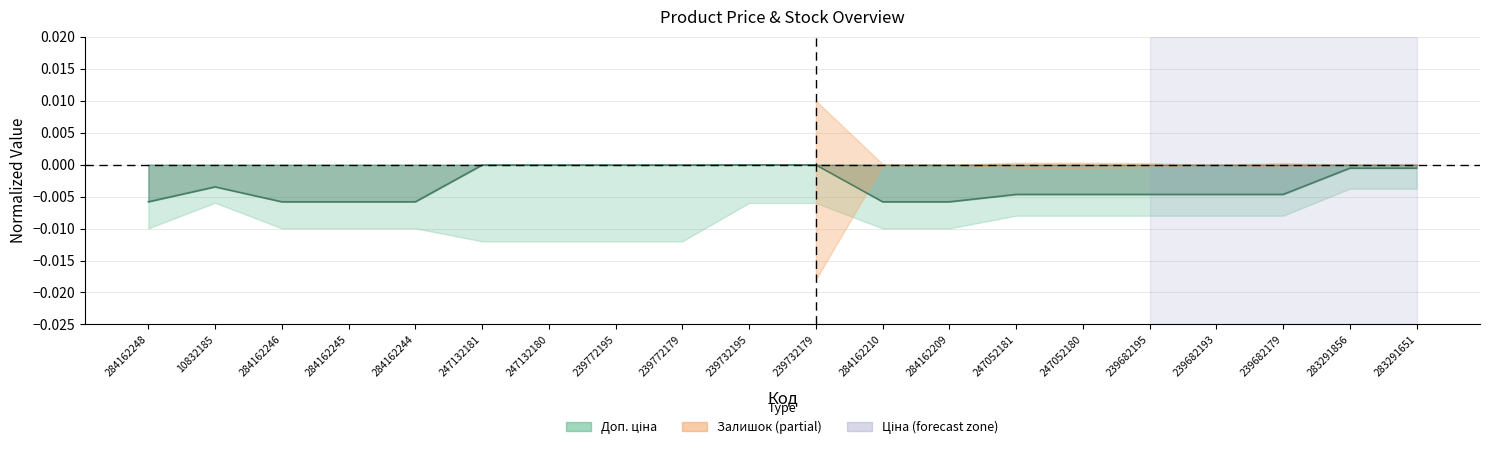

Where is Доп. ціна nearest to the value 0?

283291856